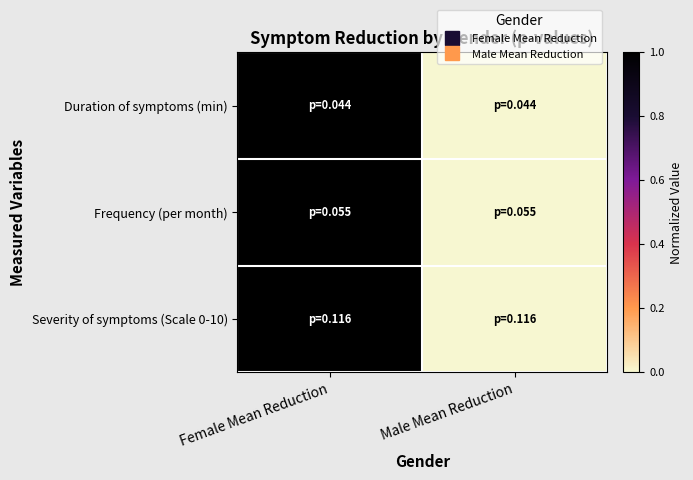

List the series in order of their overall mean, lowest first.

Severity of symptoms (Scale 0-10), Frequency (per month), Duration of symptoms (min)